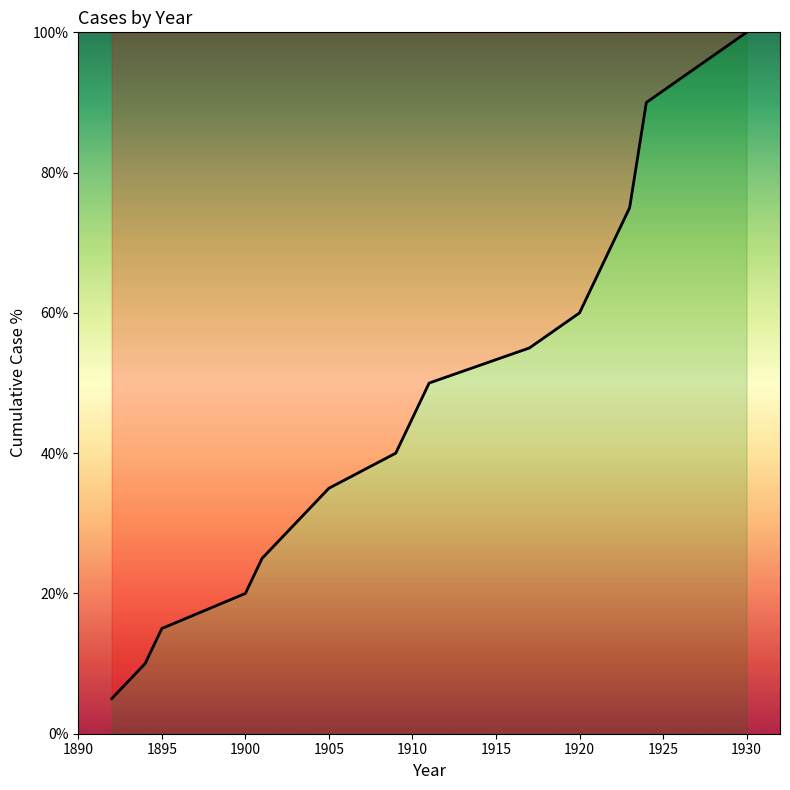

What is the smallest value displayed?

5.0